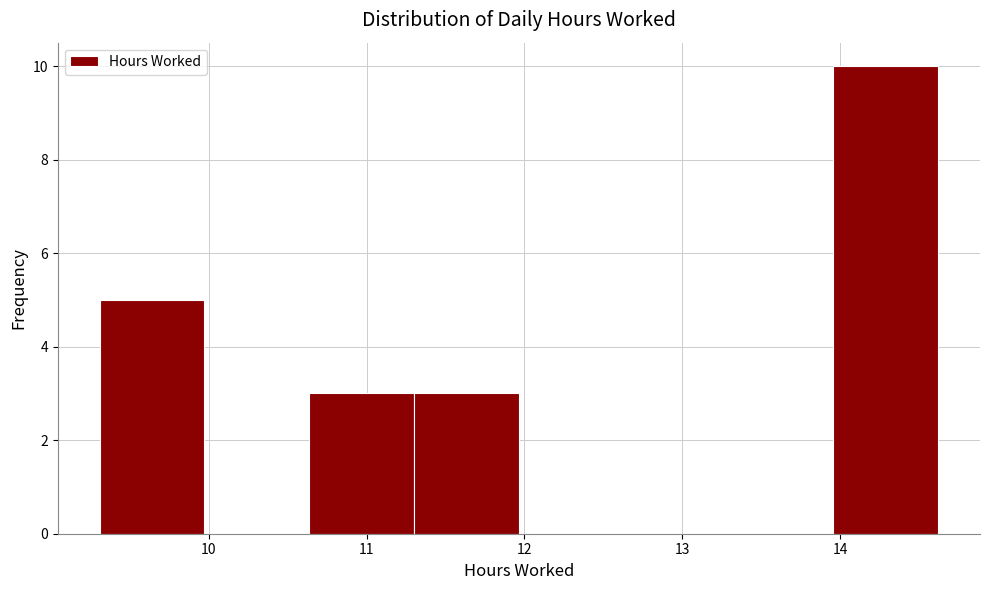

Reading left to right, list every bar in this chart as the range it spans on the x-axis followed by its height. Neither the bar edges nor the heights are printed on the chart, so give them approximately, as read against the axes.

9.3 to 10.0: 5
10.0 to 10.6: 0
10.6 to 11.3: 3
11.3 to 12.0: 3
12.0 to 12.6: 0
12.6 to 13.3: 0
13.3 to 14.0: 0
14.0 to 14.6: 10